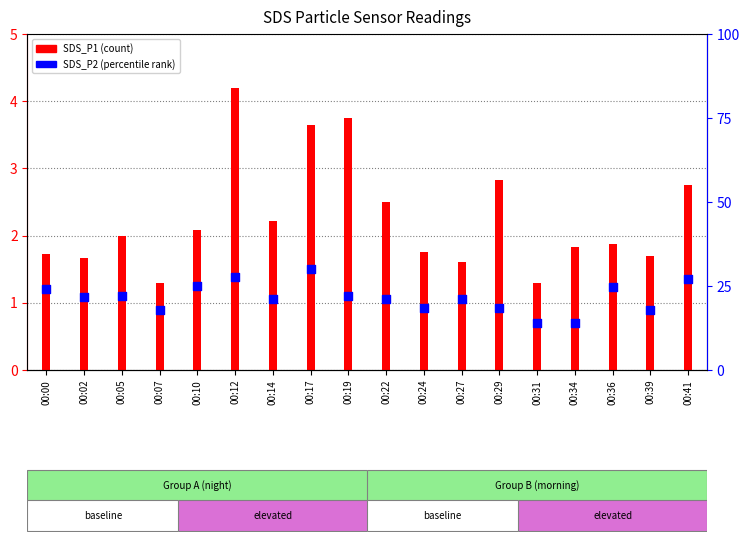

What are all the series names shown in the legend?

SDS_P1, SDS_P2